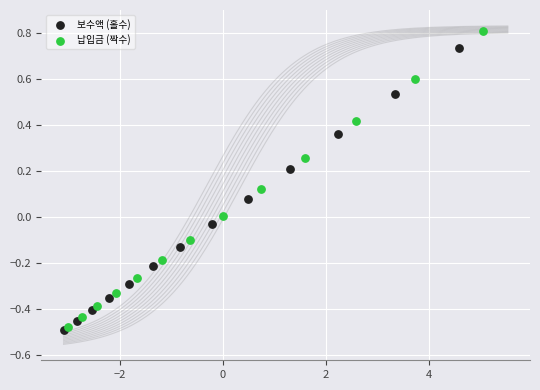

Which series reaches the minimum Y coordinate?

보수액 (홀수)